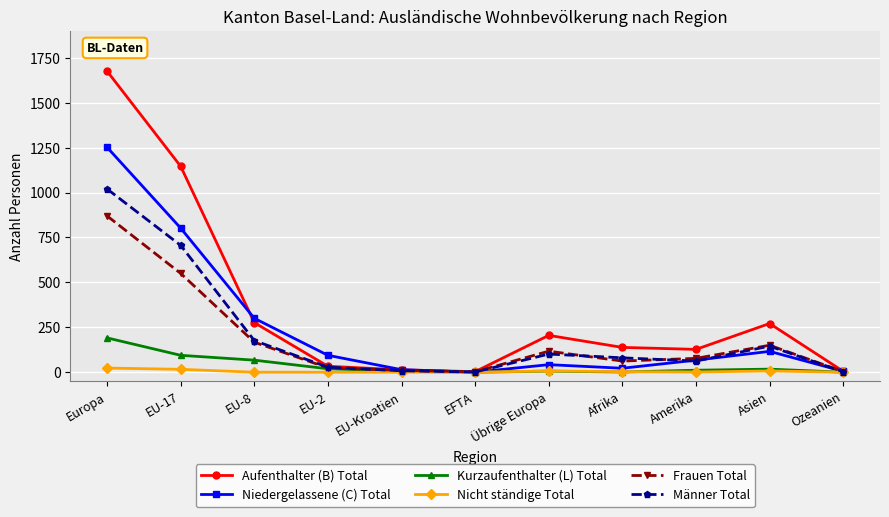

Between Asien and Ozeanien, which series saw the biggest shift?

Aufenthalter (B) Total